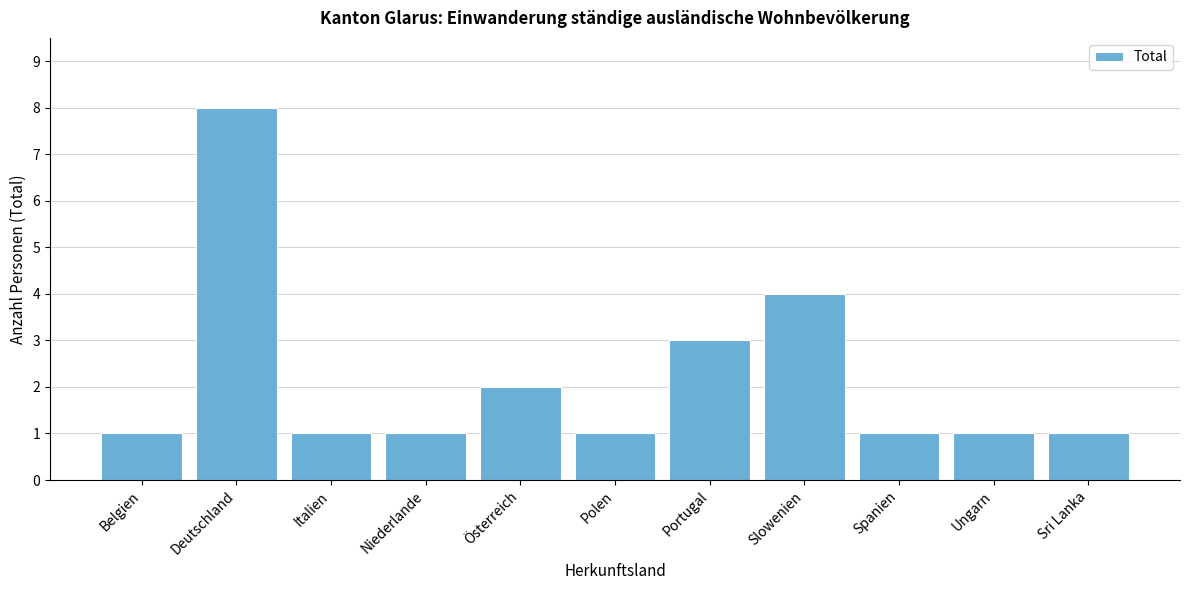

Reading left to right, what are all the values shown in this chart?

1	8	1	1	2	1	3	4	1	1	1